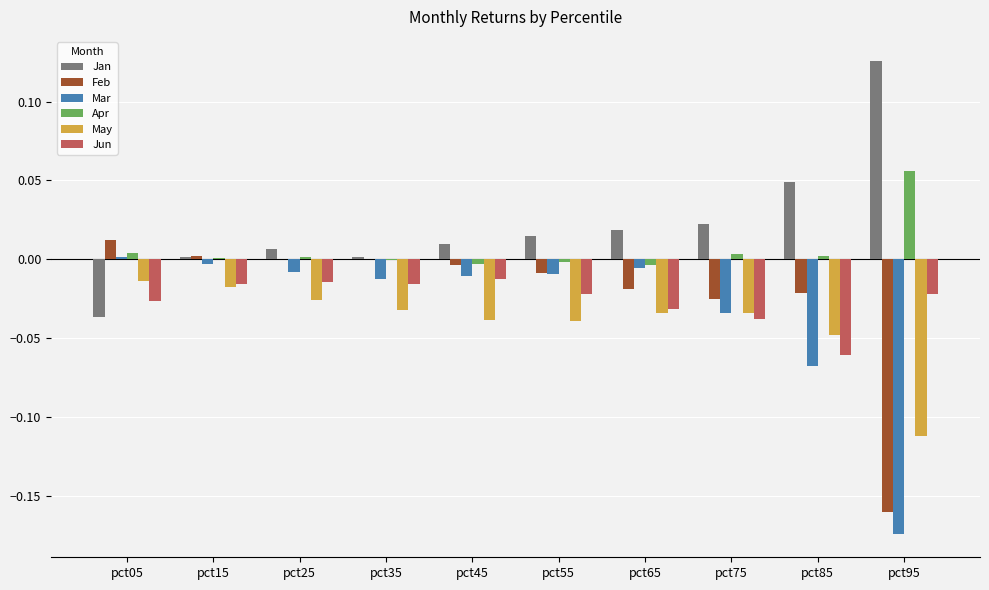

Which series has the largest total across all categories?

Jan